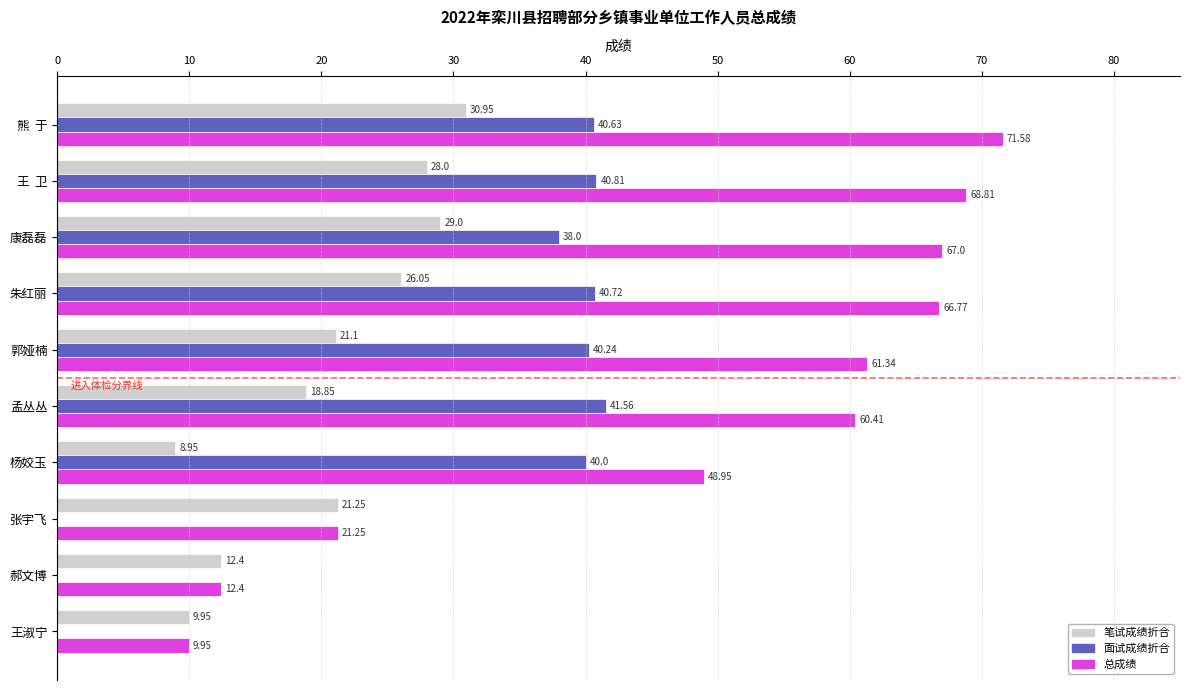

What is the total value across all series at 康磊磊?

134.0